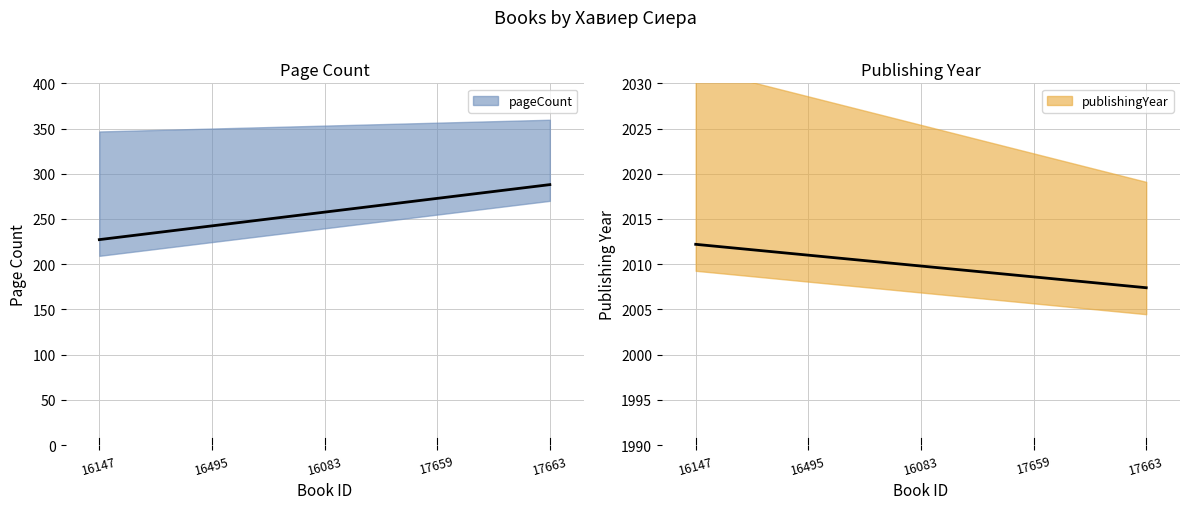

How many series are shown in this chart?

2